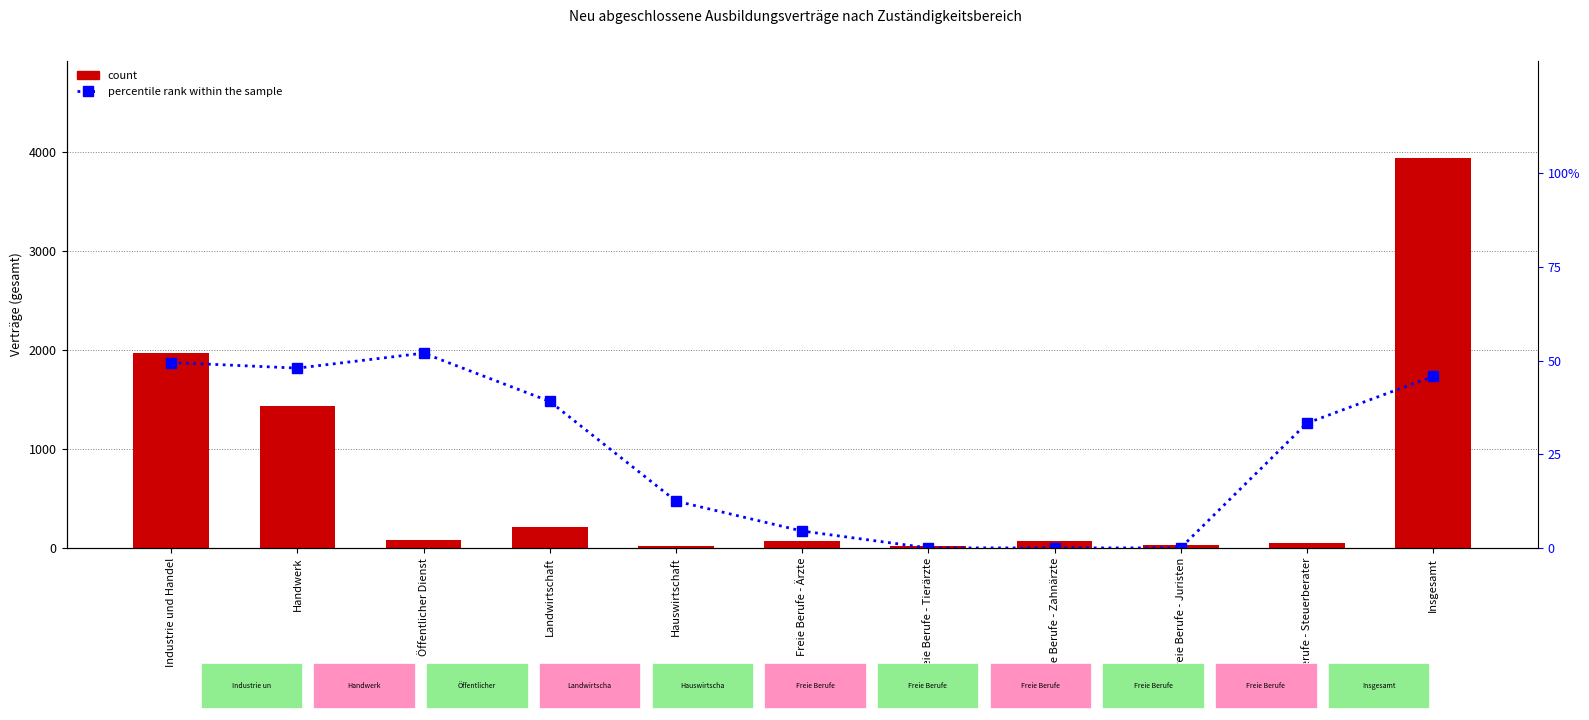

At how many categories does at least one series exceed 2224?

1